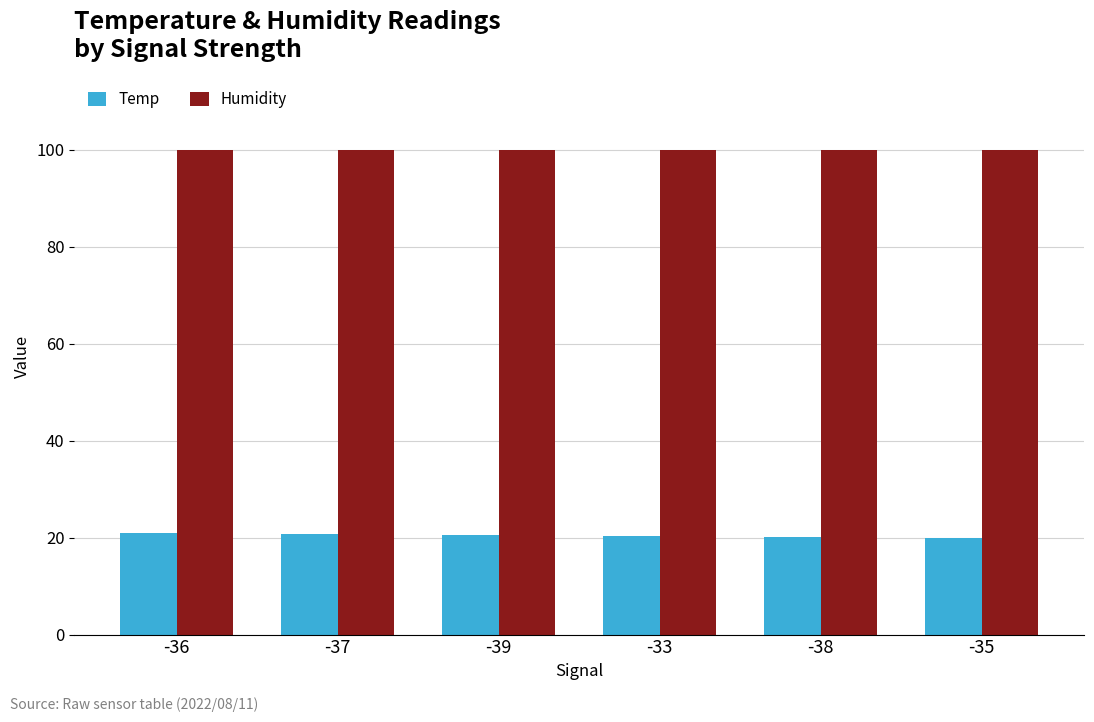

What is the spread (max minus min) of values at -36?

79.0